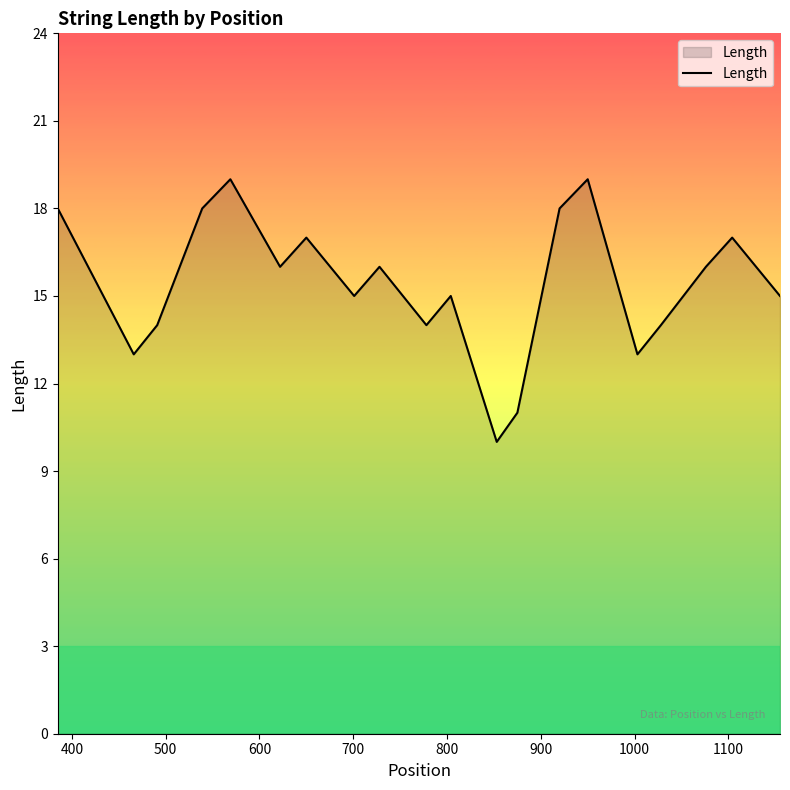

What is the greatest value displayed?

19